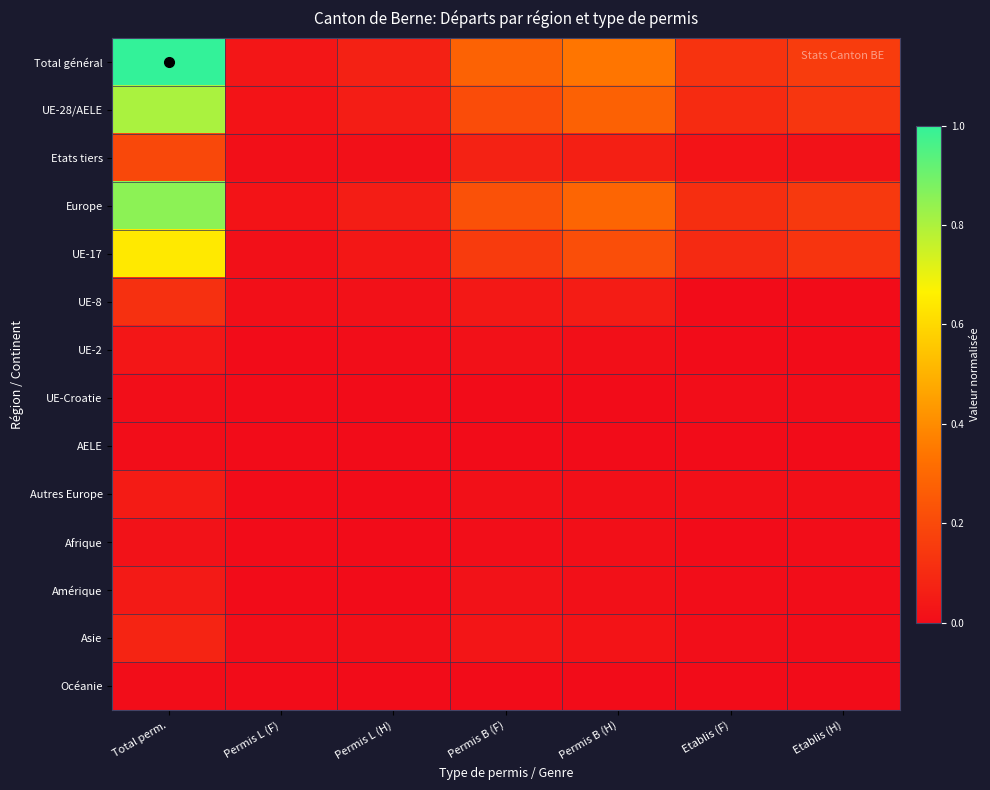

How many distinct data groups are displayed?

14